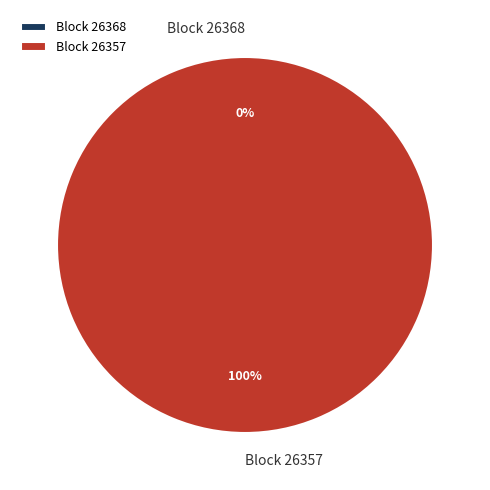

The 26368 slice represents 0% of the pie. True or false?

True